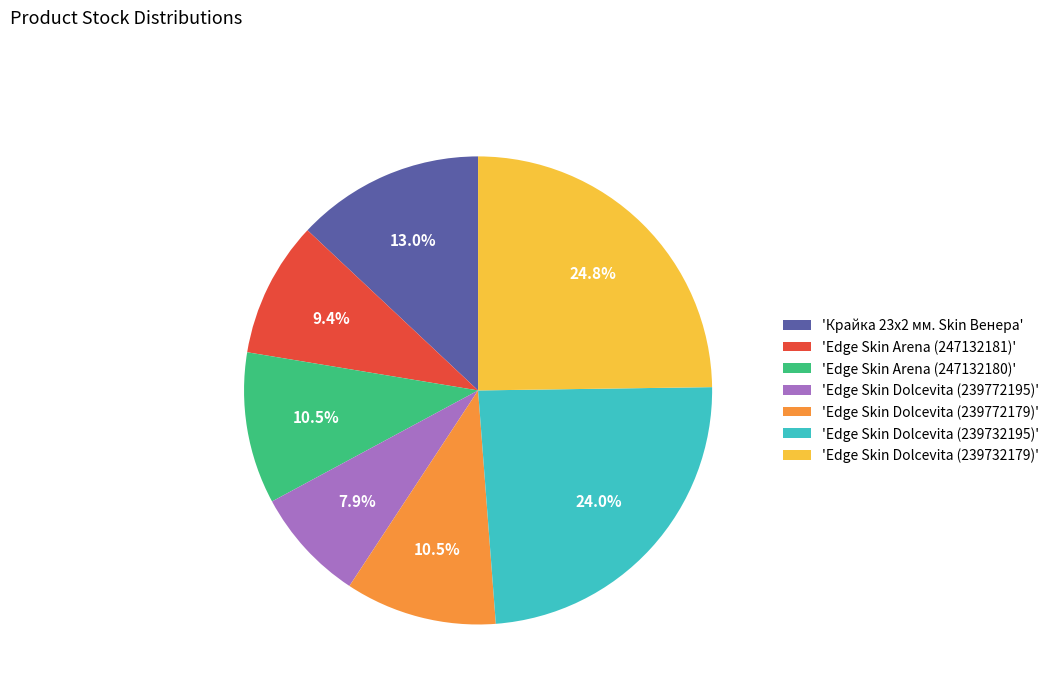

Combined, do 'Edge Skin Arena (247132180)' and 'Edge Skin Arena (247132181)' account for over 50%?

No